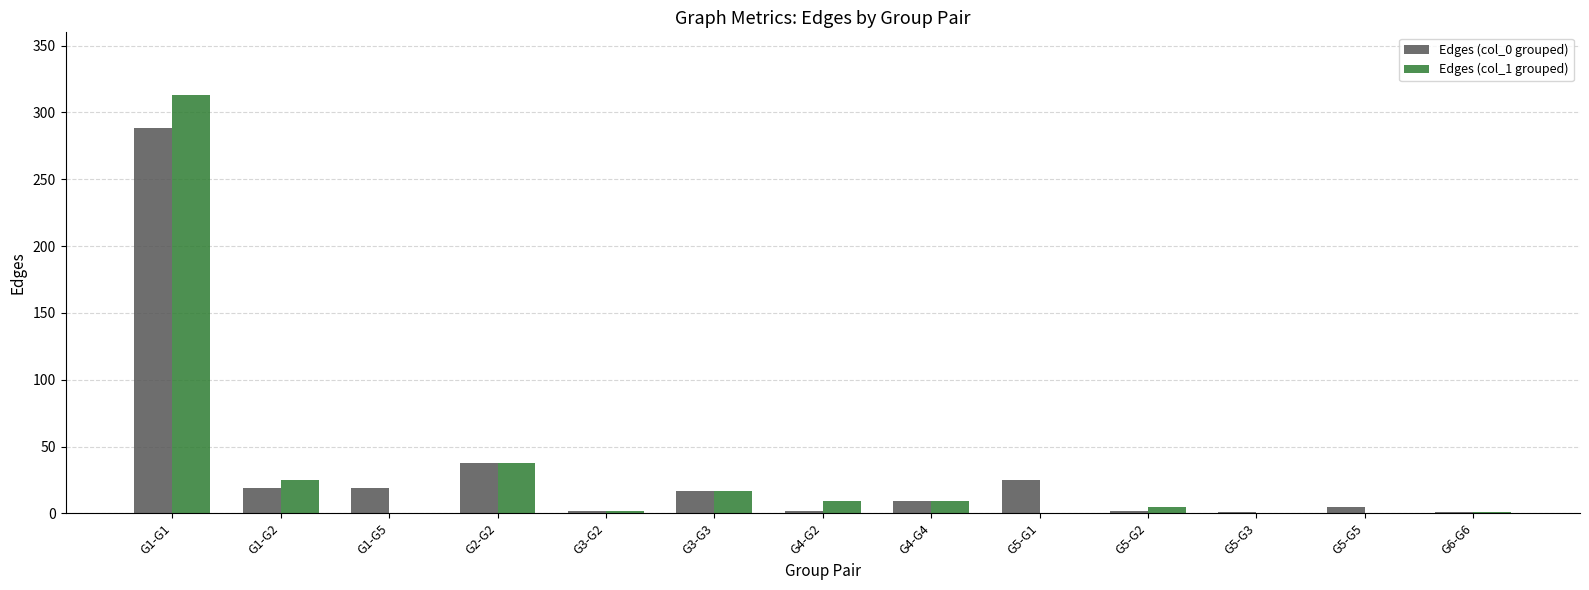

Which category has the highest value in the Edges (col_1 grouped) series?

G1-G1